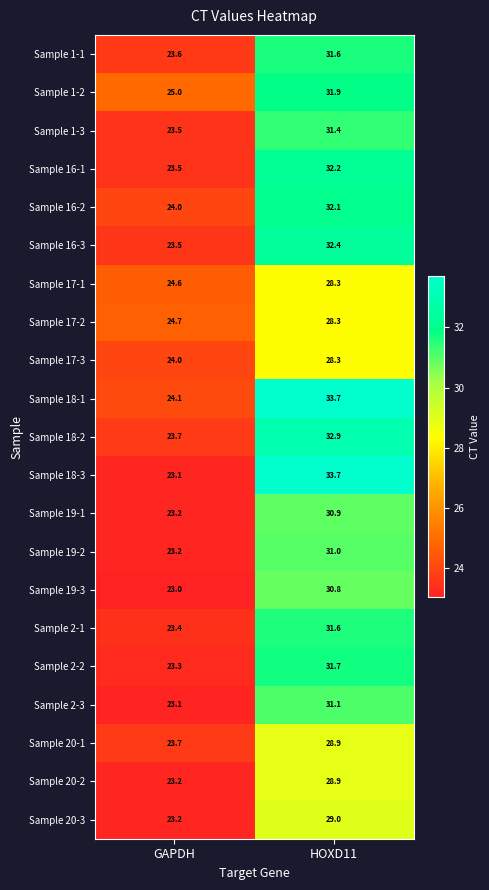

What is the sum of the Sample 20-2 values at HOXD11 and GAPDH?

52.1